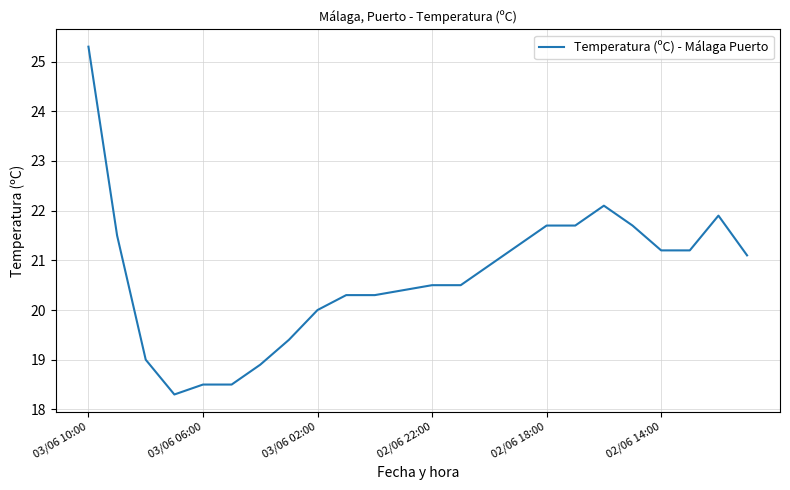

What is the smallest value displayed?

18.3